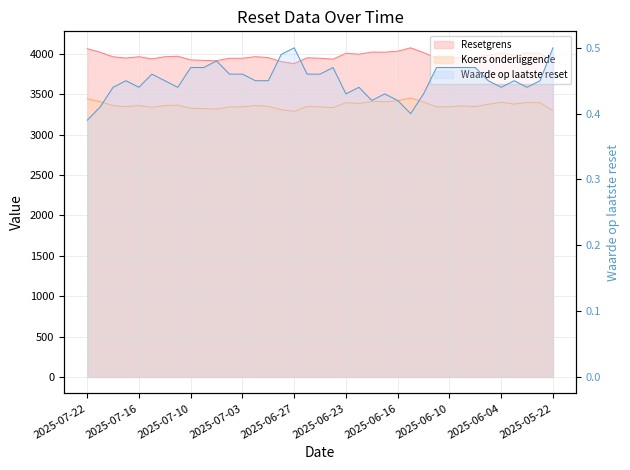

Reading right to left, transcribe all the data shown in this chart.

Resetgrens: 2025-05-22=3921.8	2025-05-23=4005.5	2025-06-02=4008.7	2025-06-03=3985.0	2025-06-04=4011.1	2025-06-05=3982.6	2025-06-06=3949.0	2025-06-09=3958.8	2025-06-10=3945.2	2025-06-11=3945.6	2025-06-12=4014.8	2025-06-13=4074.3	2025-06-16=4032.4	2025-06-17=4020.1	2025-06-18=4021.6	2025-06-20=3995.1	2025-06-23=4006.1	2025-06-24=3934.0	2025-06-25=3944.9	2025-06-26=3950.6	2025-06-27=3879.4	2025-06-30=3903.1	2025-07-01=3952.8	2025-07-02=3964.4	2025-07-03=3944.6	2025-07-07=3944.5	2025-07-08=3913.9	2025-07-09=3918.8	2025-07-10=3924.3	2025-07-11=3969.5	2025-07-14=3963.7	2025-07-15=3937.3	2025-07-16=3963.7	2025-07-17=3947.5	2025-07-18=3962.8	2025-07-21=4019.6	2025-07-22=4063.6
Koers onderliggende: 2025-05-22=3295.0	2025-05-23=3394.5	2025-06-02=3397.2	2025-06-03=3377.1	2025-06-04=3399.2	2025-06-05=3375.1	2025-06-06=3346.6	2025-06-09=3354.9	2025-06-10=3343.4	2025-06-11=3343.7	2025-06-12=3402.4	2025-06-13=3452.8	2025-06-16=3417.3	2025-06-17=3406.9	2025-06-18=3408.1	2025-06-20=3385.7	2025-06-23=3395.0	2025-06-24=3333.9	2025-06-25=3343.1	2025-06-26=3348.0	2025-06-27=3287.6	2025-06-30=3307.7	2025-07-01=3349.8	2025-07-02=3359.7	2025-07-03=3342.9	2025-07-07=3342.8	2025-07-08=3316.9	2025-07-09=3321.0	2025-07-10=3325.7	2025-07-11=3364.0	2025-07-14=3359.1	2025-07-15=3336.7	2025-07-16=3359.1	2025-07-17=3345.3	2025-07-18=3358.3	2025-07-21=3406.4	2025-07-22=3443.7
Waarde op laatste reset: 2025-05-22=0.5	2025-05-23=0.5	2025-06-02=0.4	2025-06-03=0.5	2025-06-04=0.4	2025-06-05=0.5	2025-06-06=0.5	2025-06-09=0.5	2025-06-10=0.5	2025-06-11=0.5	2025-06-12=0.4	2025-06-13=0.4	2025-06-16=0.4	2025-06-17=0.4	2025-06-18=0.4	2025-06-20=0.4	2025-06-23=0.4	2025-06-24=0.5	2025-06-25=0.5	2025-06-26=0.5	2025-06-27=0.5	2025-06-30=0.5	2025-07-01=0.5	2025-07-02=0.5	2025-07-03=0.5	2025-07-07=0.5	2025-07-08=0.5	2025-07-09=0.5	2025-07-10=0.5	2025-07-11=0.4	2025-07-14=0.5	2025-07-15=0.5	2025-07-16=0.4	2025-07-17=0.5	2025-07-18=0.4	2025-07-21=0.4	2025-07-22=0.4